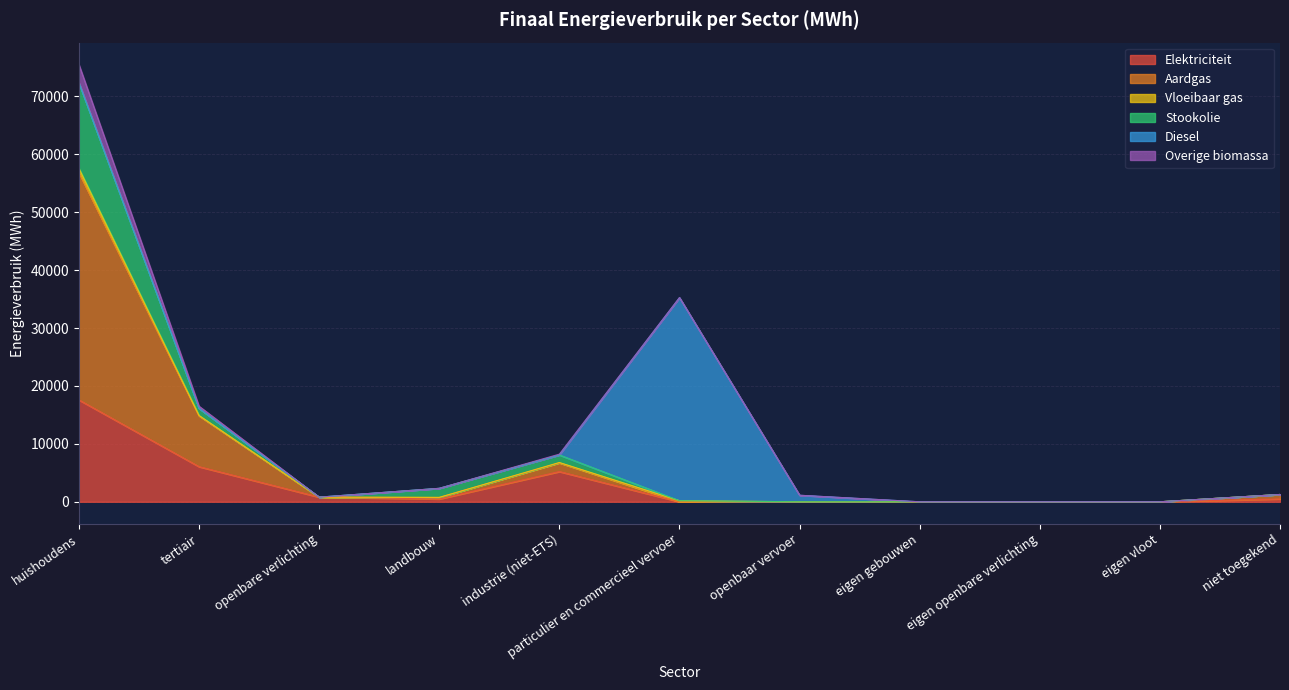

What is the label of the 3rd point from the right?

eigen openbare verlichting